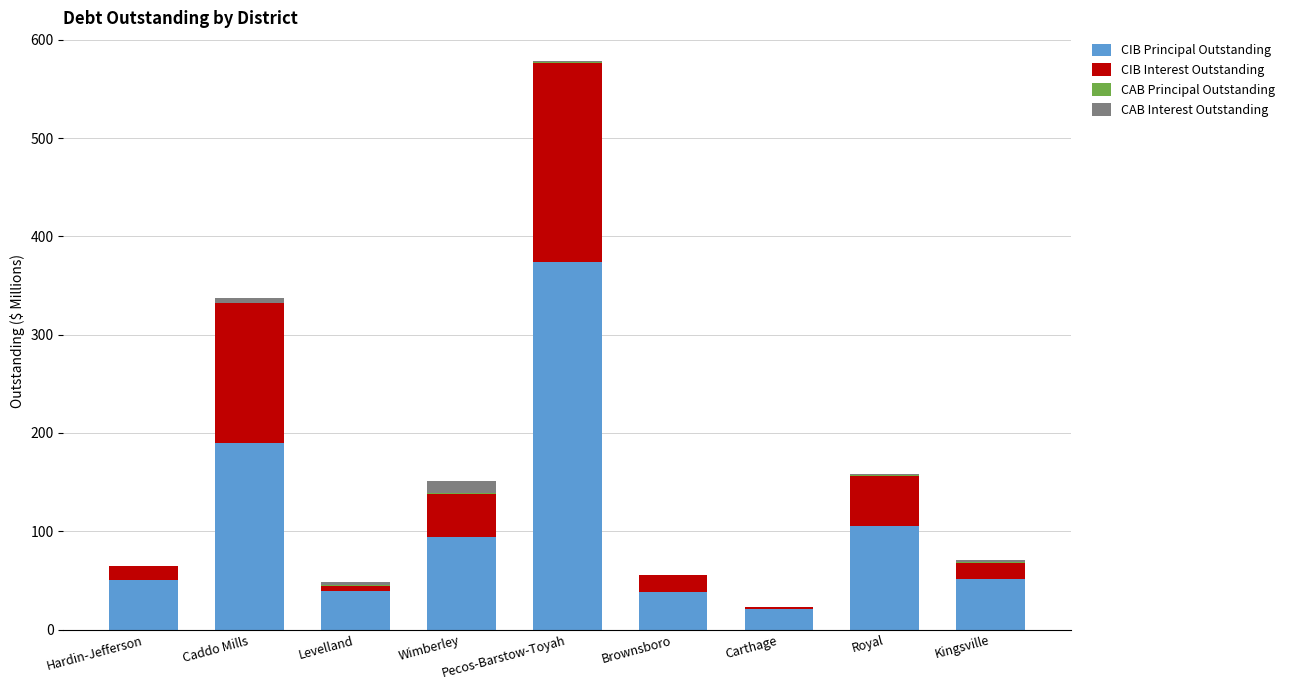

How many distinct data groups are displayed?

4